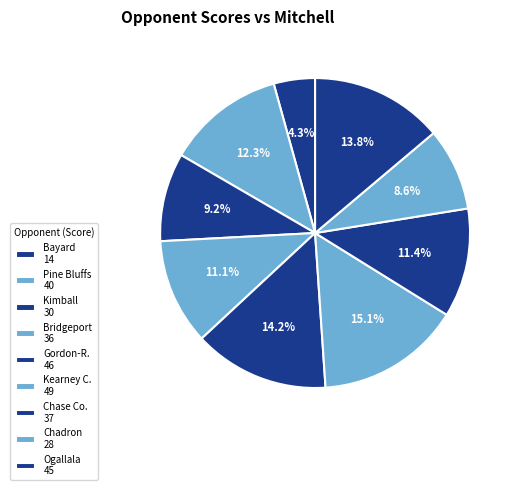

To the nearest percent, what is the difference between the largest and smallest slice percentages?

11%